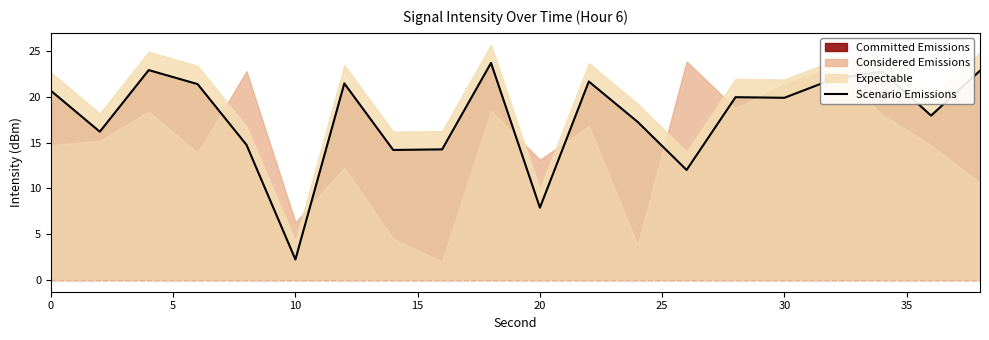

True or false: Scenario Emissions has a value of 7.9 at 20.

True